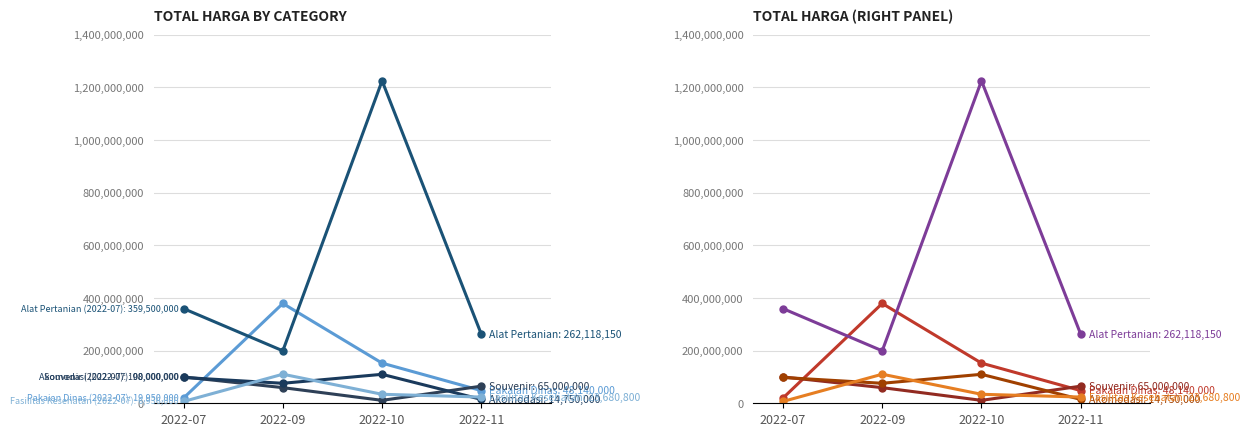

Which has a higher value, 2022-07 or 2022-09?

2022-09